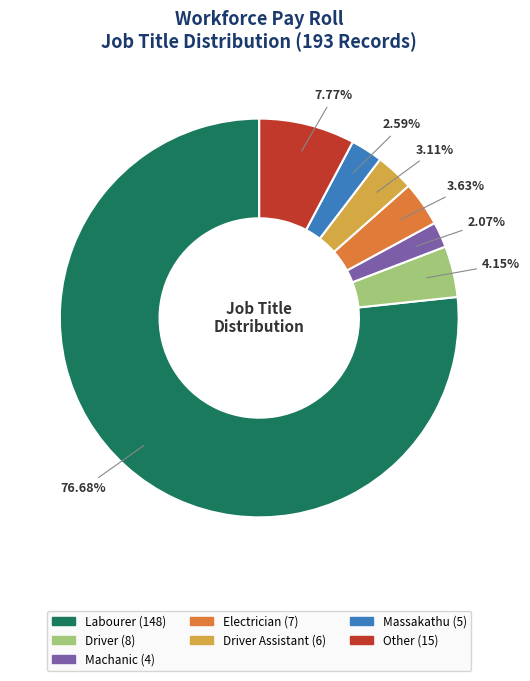

Count the number of slices in the pie.

7